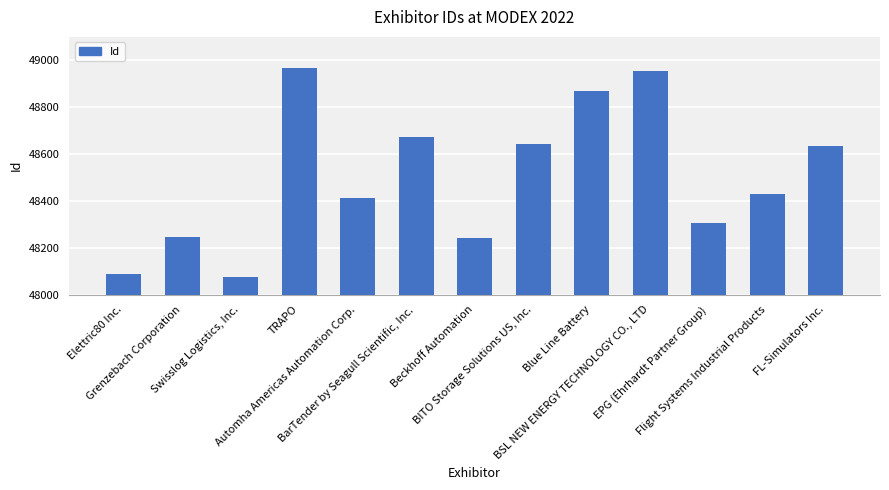

List the labels in order of value, smallest first.

Swisslog Logistics, Inc., Elettric80 Inc., Beckhoff Automation, Grenzebach Corporation, EPG (Ehrhardt Partner Group), Automha Americas Automation Corp., Flight Systems Industrial Products, FL-Simulators Inc., BITO Storage Solutions US, Inc., BarTender by Seagull Scientific, Inc., Blue Line Battery, BSL NEW ENERGY TECHNOLOGY CO., LTD, TRAPO